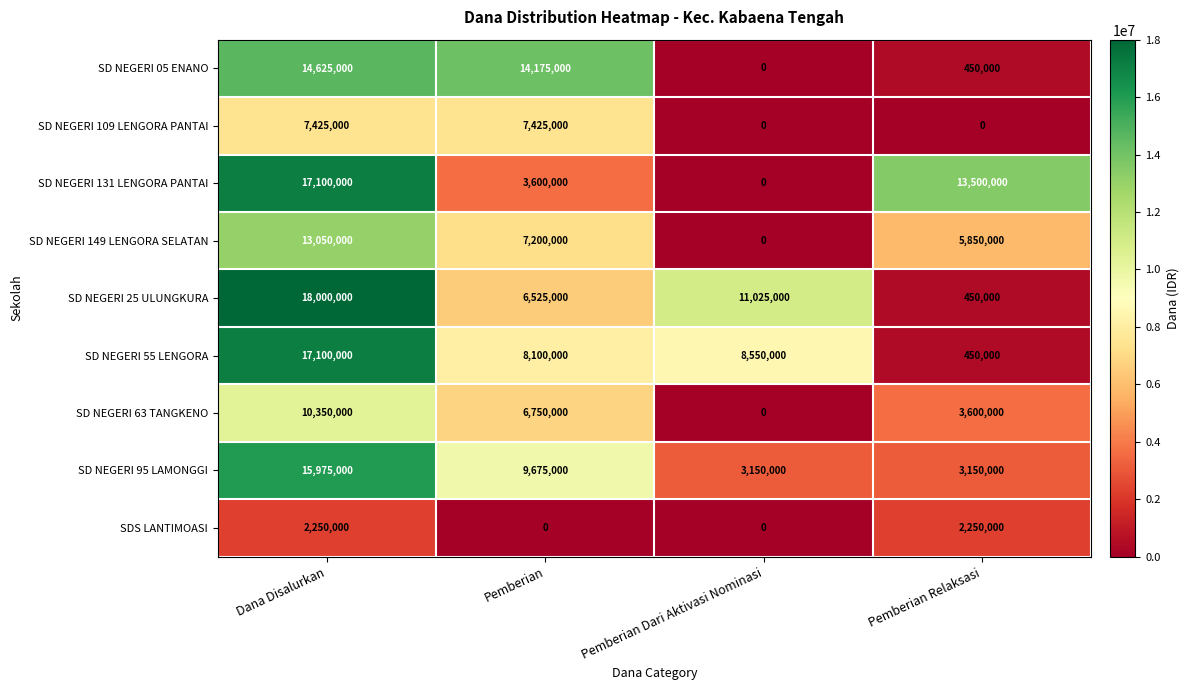

Count the SD NEGERI 63 TANGKENO values in the range 3600000 to 10350000.

3